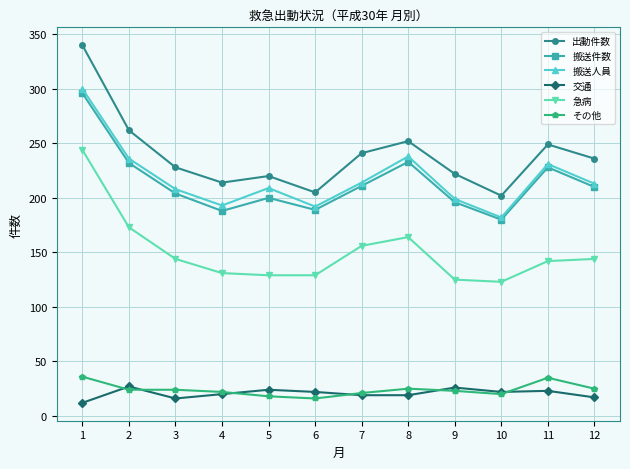

Which series has the largest total across all categories?

出動件数